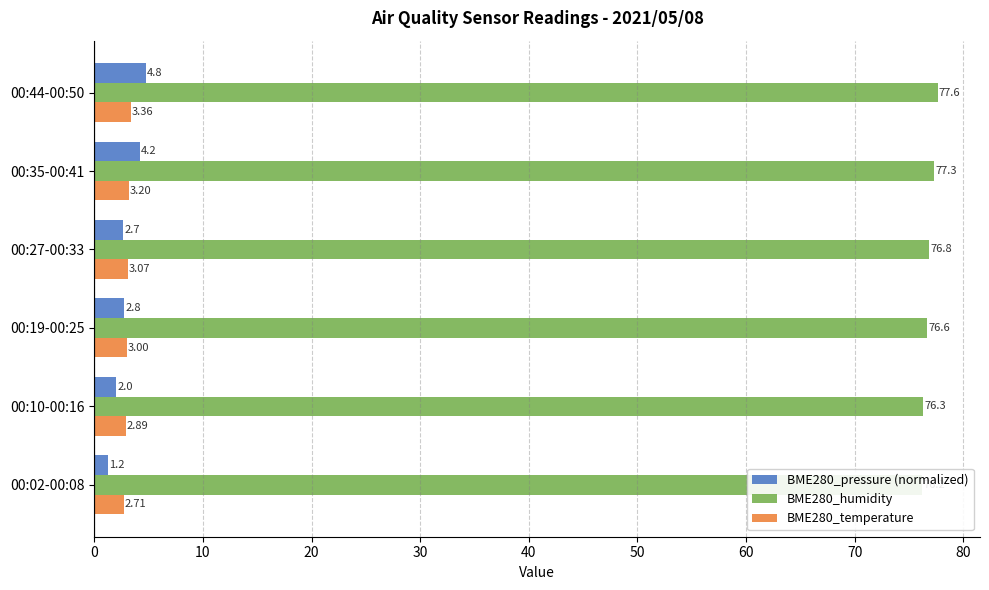

What is the difference between the BME280_pressure (normalized) values at 00:35-00:41 and 00:19-00:25?

1.4